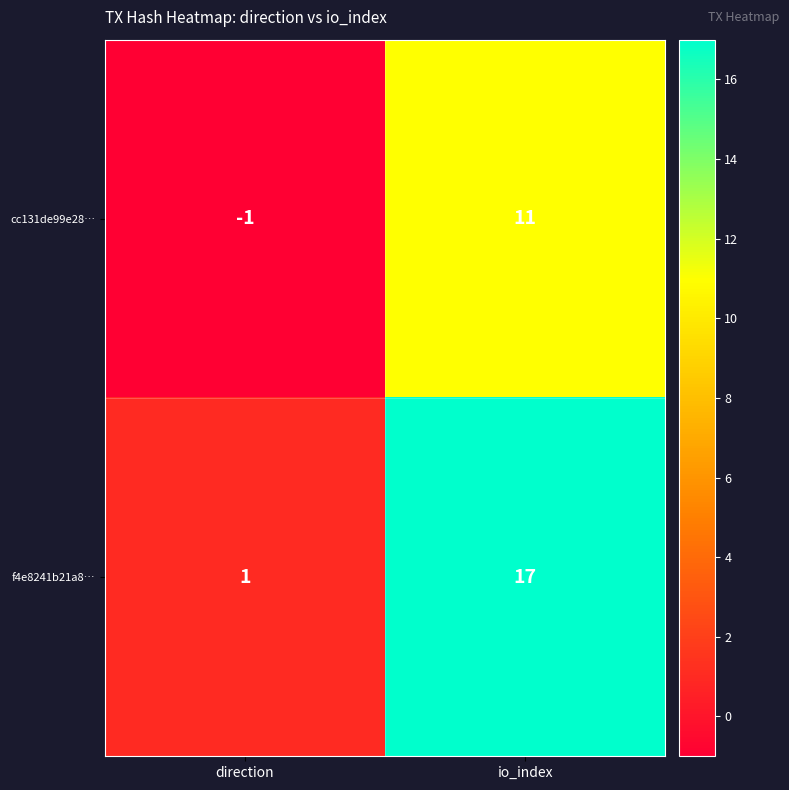

Which category has the lowest value across all series?

direction